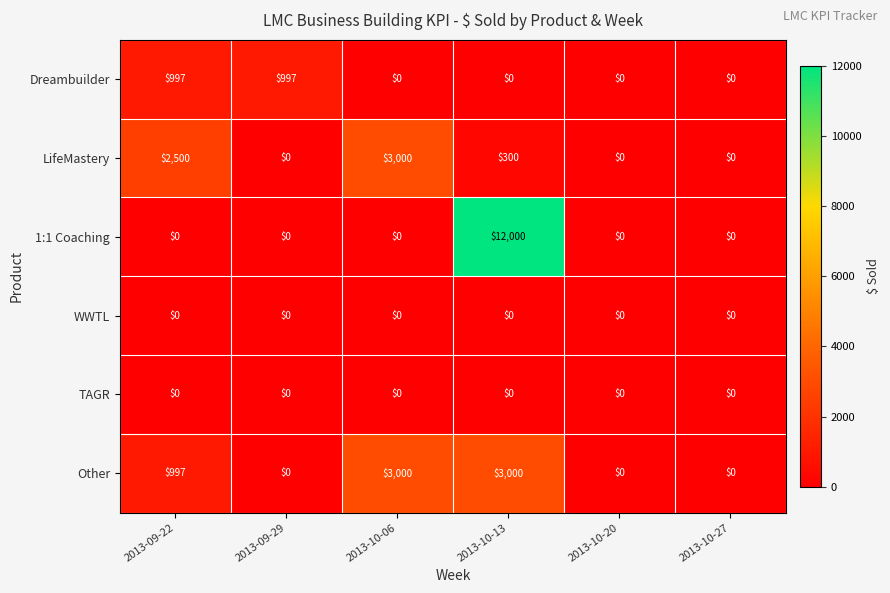

What is the sum of all Dreambuilder values?

1994